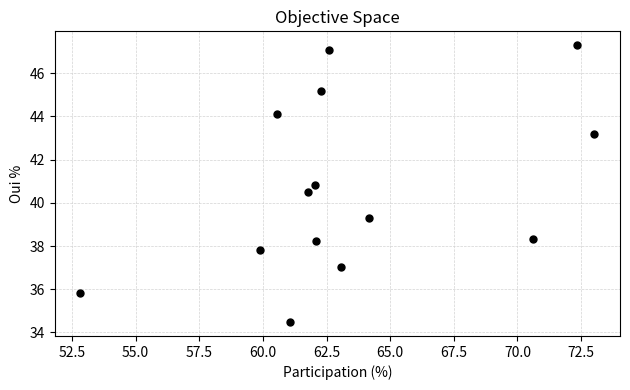

What Y value in the scatter plot is closest to 40?

40.5